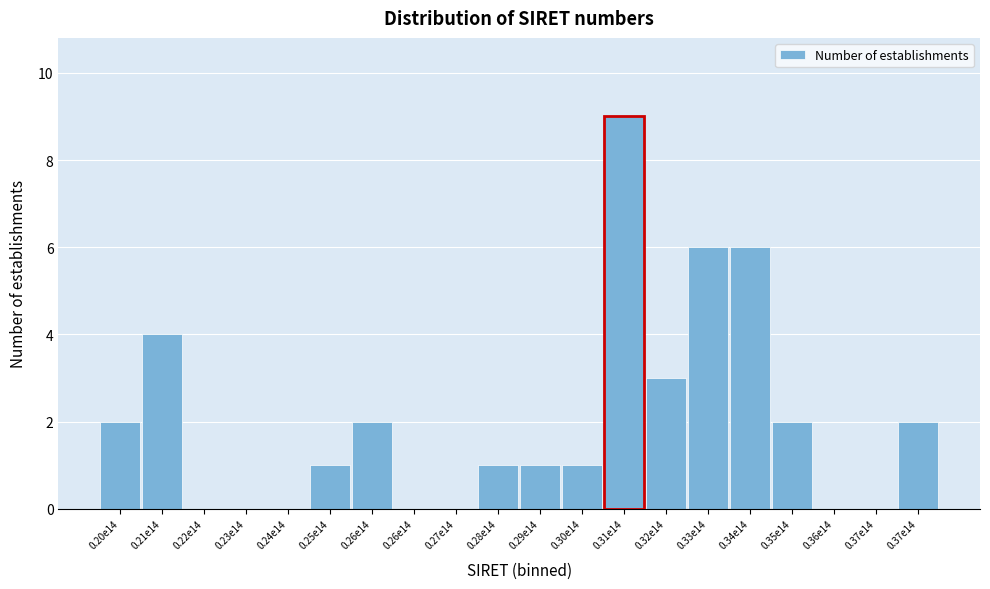

How many distinct data groups are displayed?

1